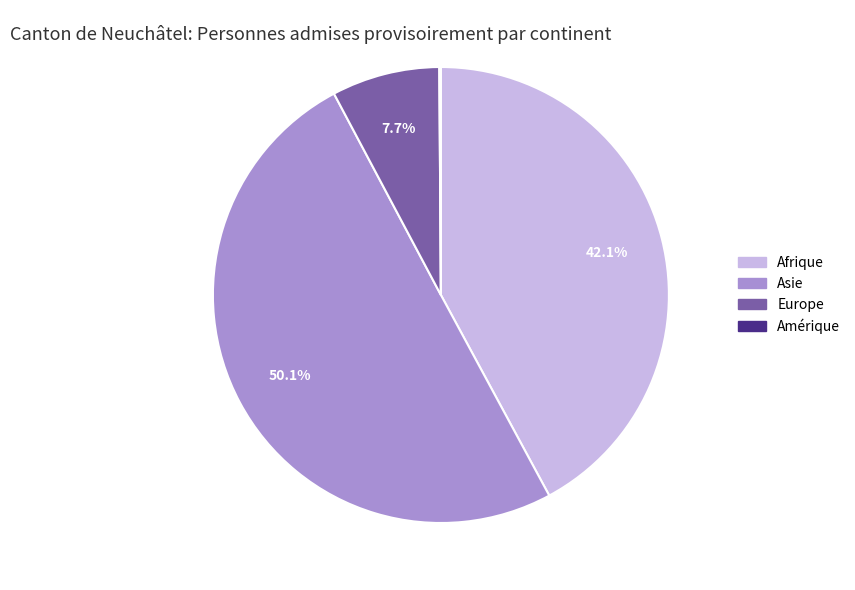

Approximately how many times larger is the value at Europe compared to Asie?

0.2